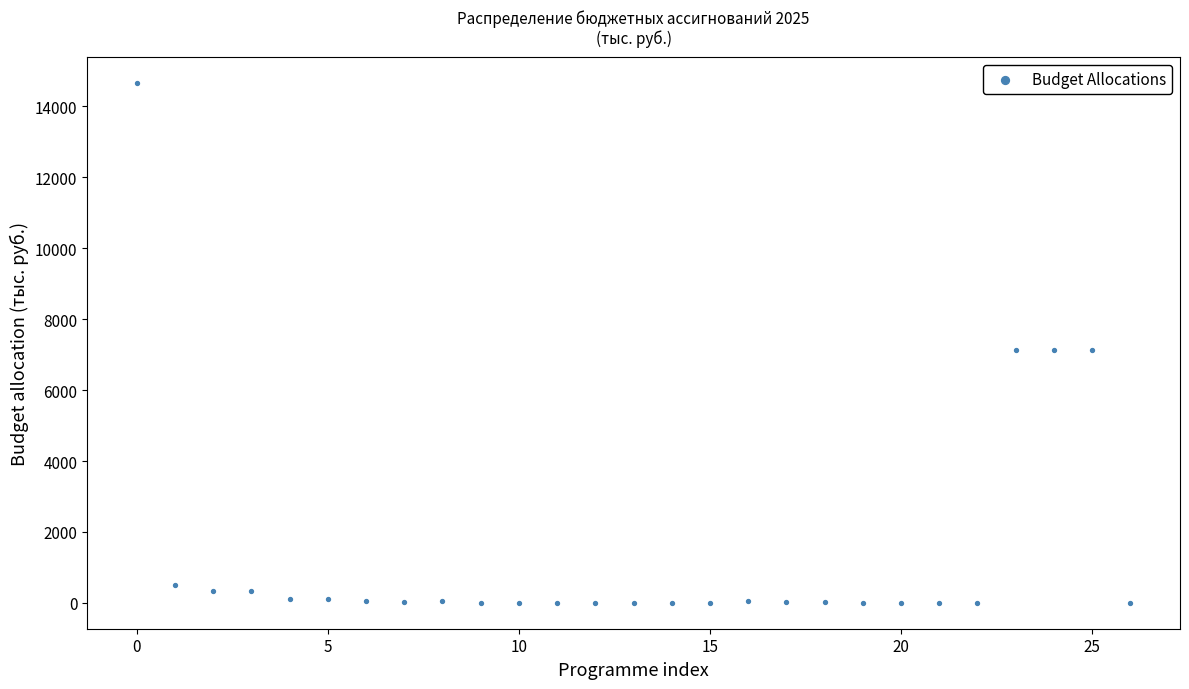

How many data points are displayed?

27